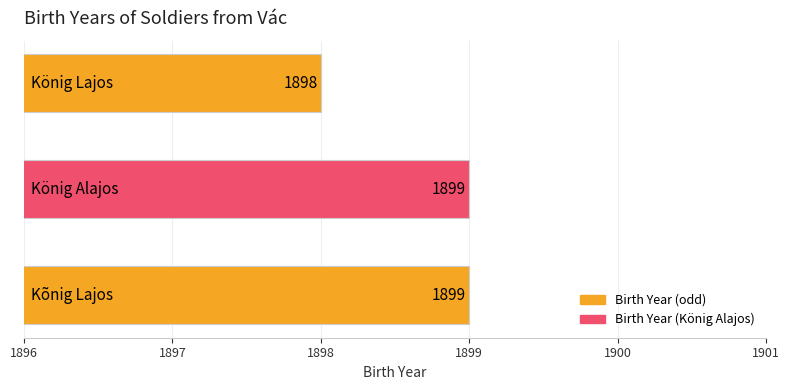

What is the sum of all values?

5696